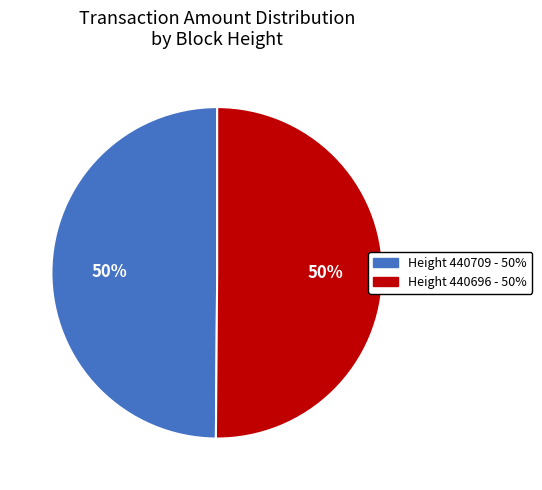

To the nearest percent, what is the average slice percentage?

50%